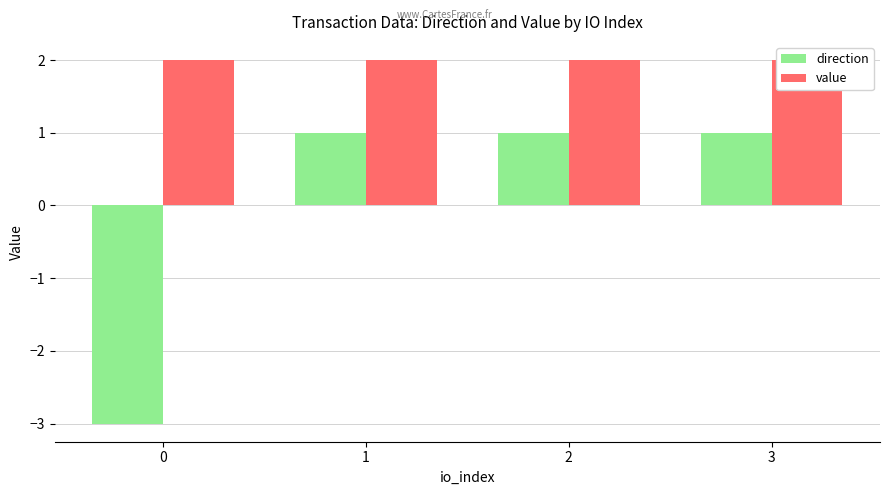

Which series has the widest spread of values?

direction